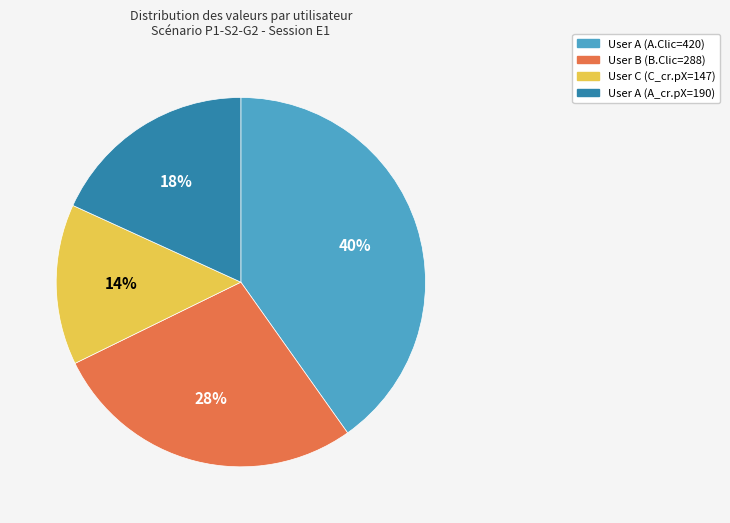

Does any single category account for the majority?

No